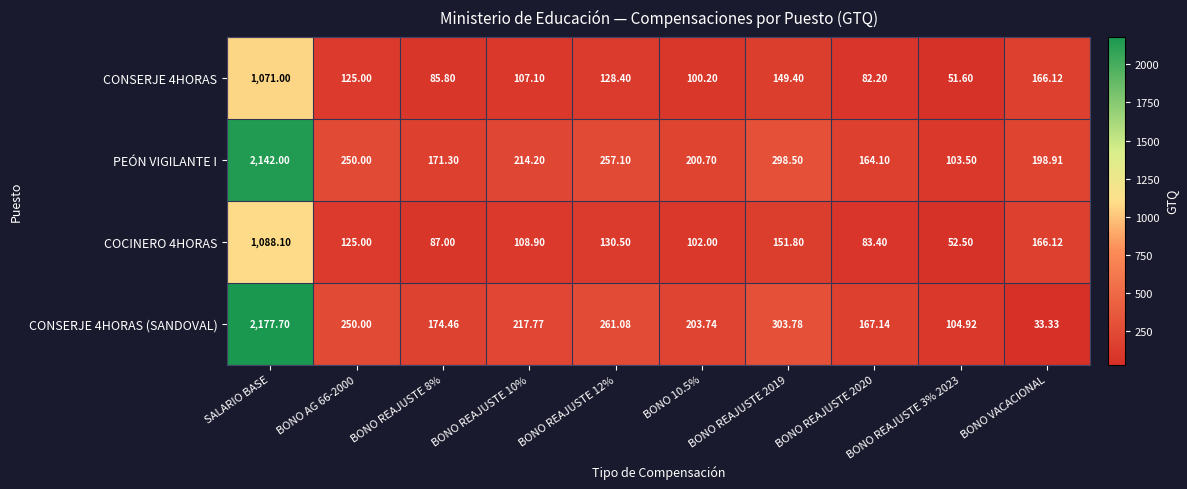

How many categories are shown in the chart?

10